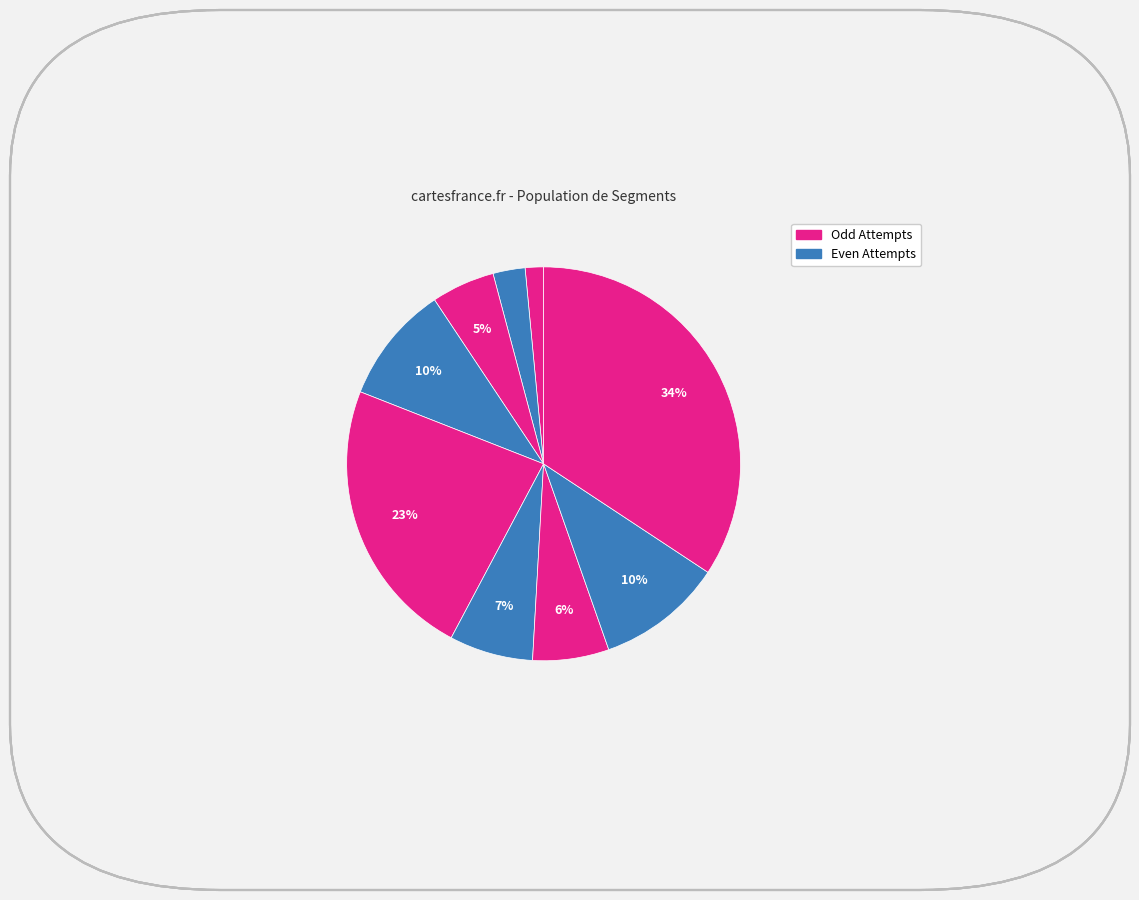

How many slices are in this pie chart?

9